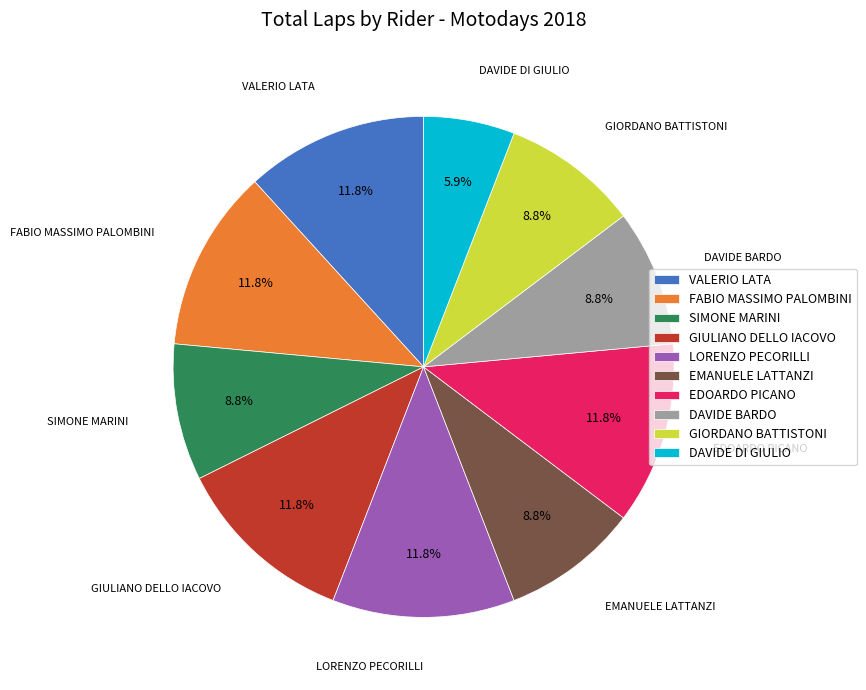

The SIMONE MARINI slice represents 9% of the pie. True or false?

True